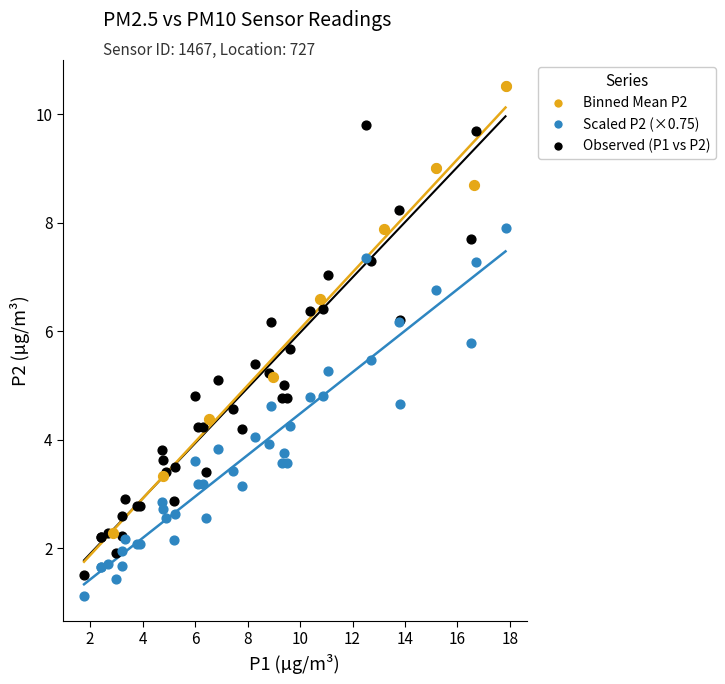

Which series has the largest Y range (max minus min)?

Observed (P1 vs P2)